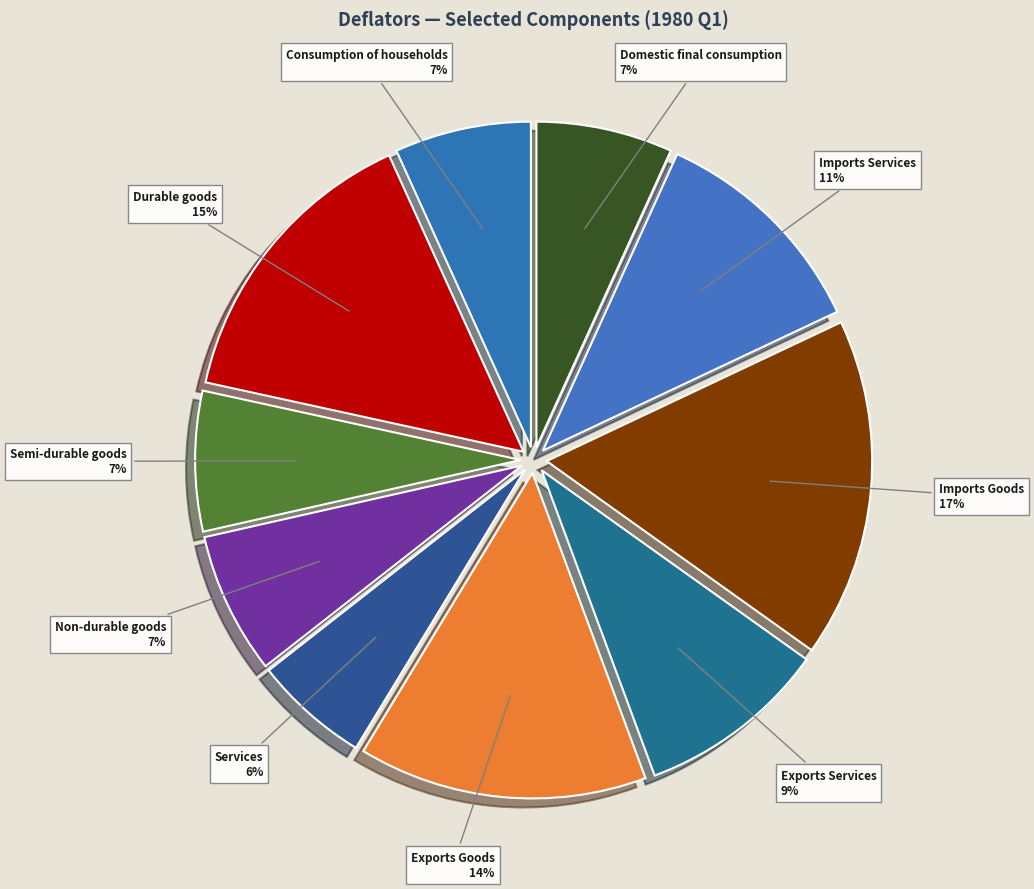

To the nearest percent, what is the difference between the largest and smallest slice percentages?

11%